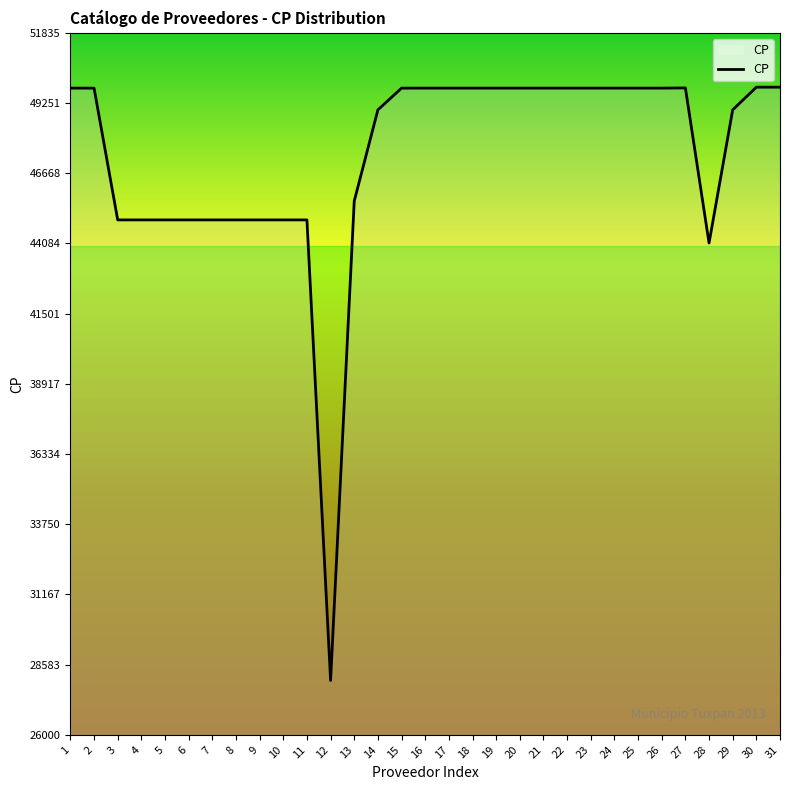

At which category does the chart reach its minimum across all series?

12